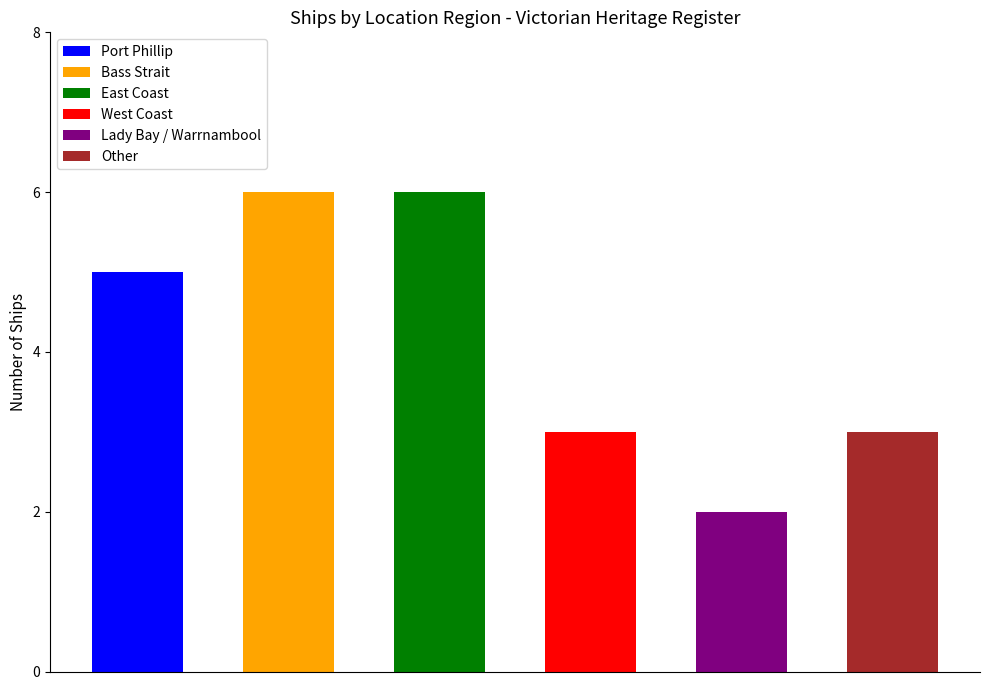

Are the bars grouped side by side (vs. stacked)?

No